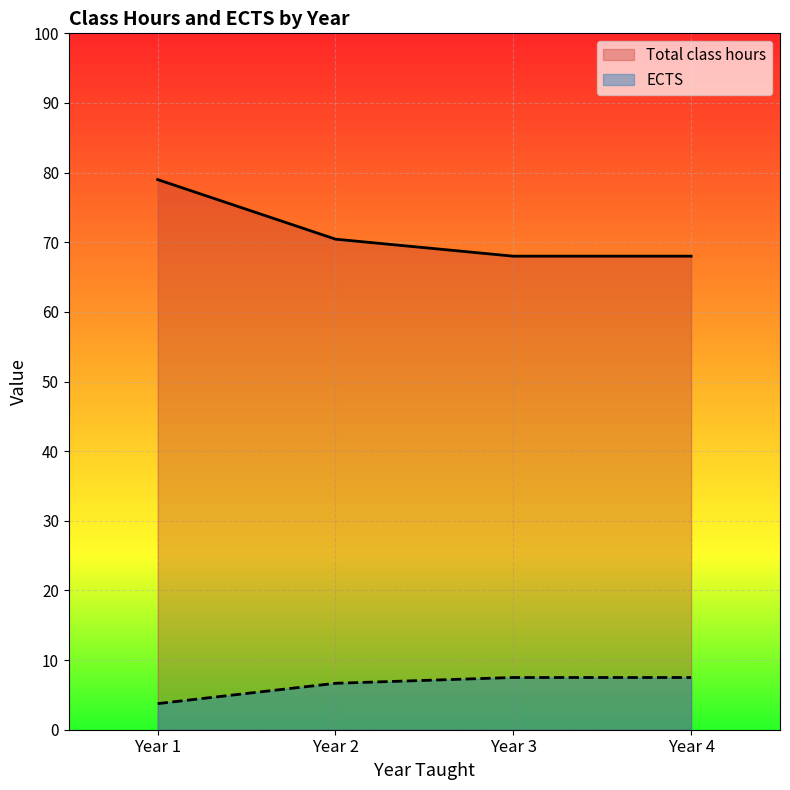

What is the difference between the second highest and second lowest values in the Total class hours series?

2.4